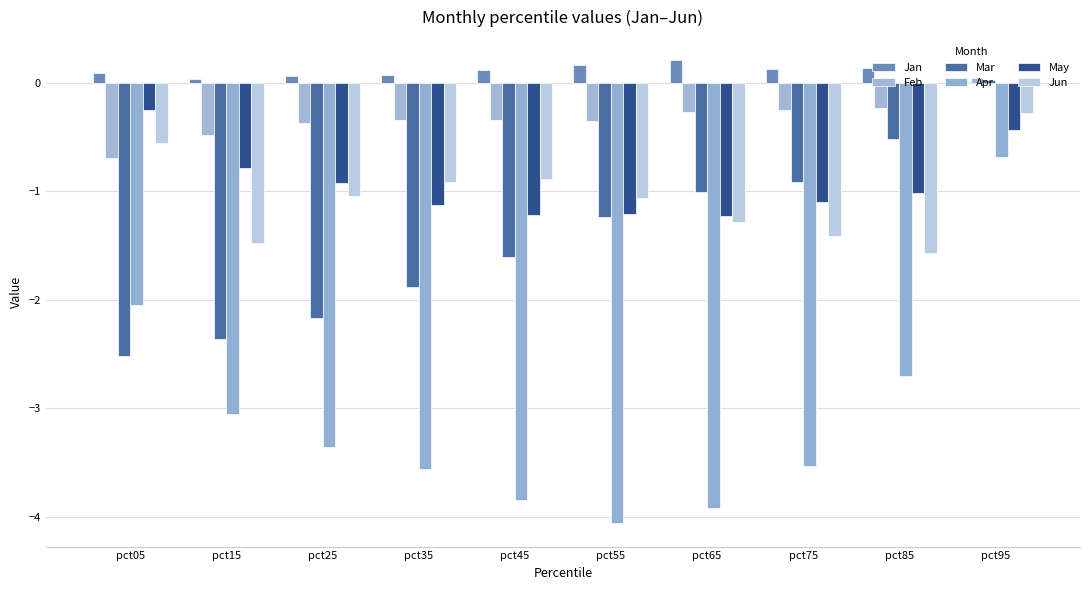

How many groups of bars are there?

10